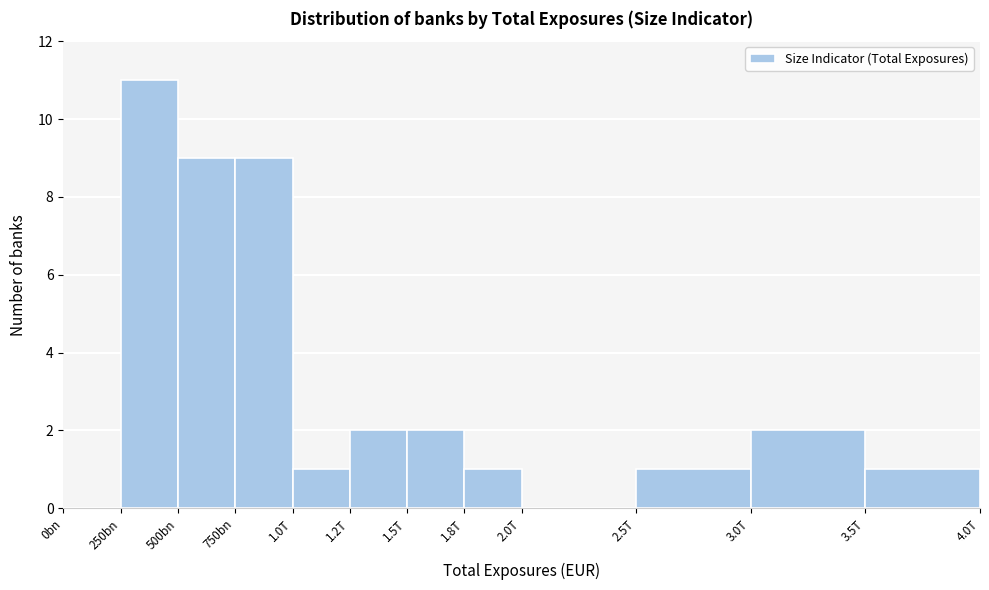

Reading right to left, list all the values displayed in this chart.

3.5T=1	3.0T=2	2.5T=1	2.0T=0	1.8T=1	1.5T=2	1.2T=2	1.0T=1	750bn=9	500bn=9	250bn=11	0bn=0